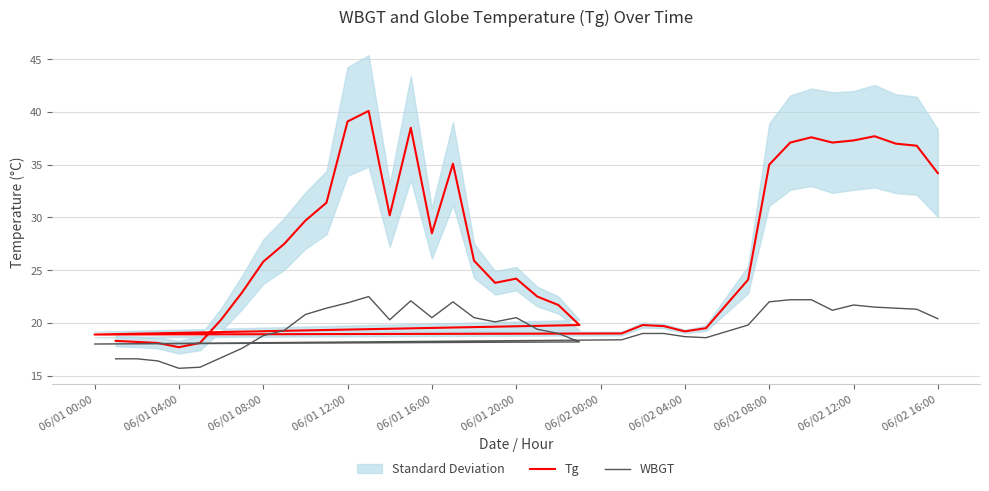

How many data points in WBGT are less than 20?

20